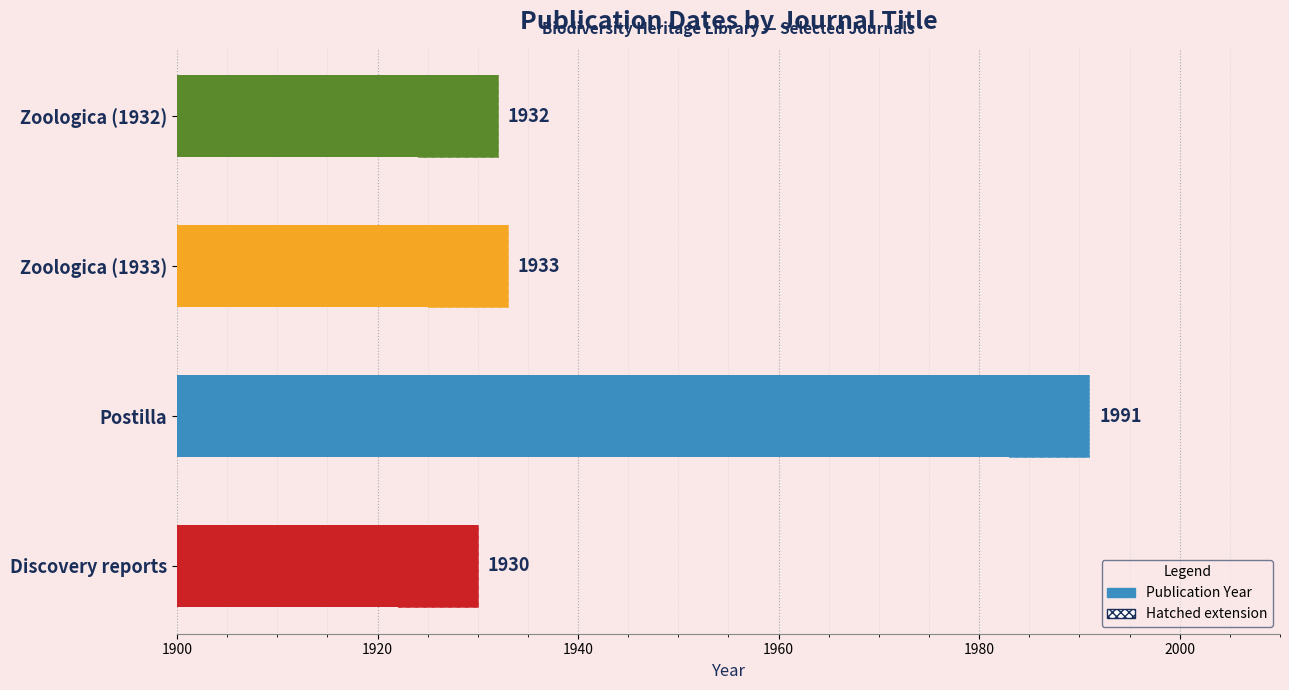

Are the bars grouped side by side (vs. stacked)?

No